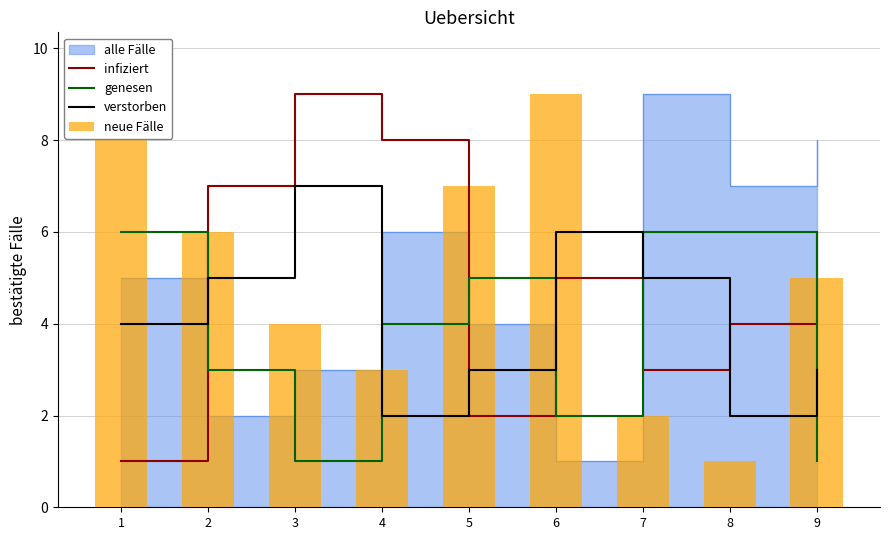

What is the greatest value displayed?

9